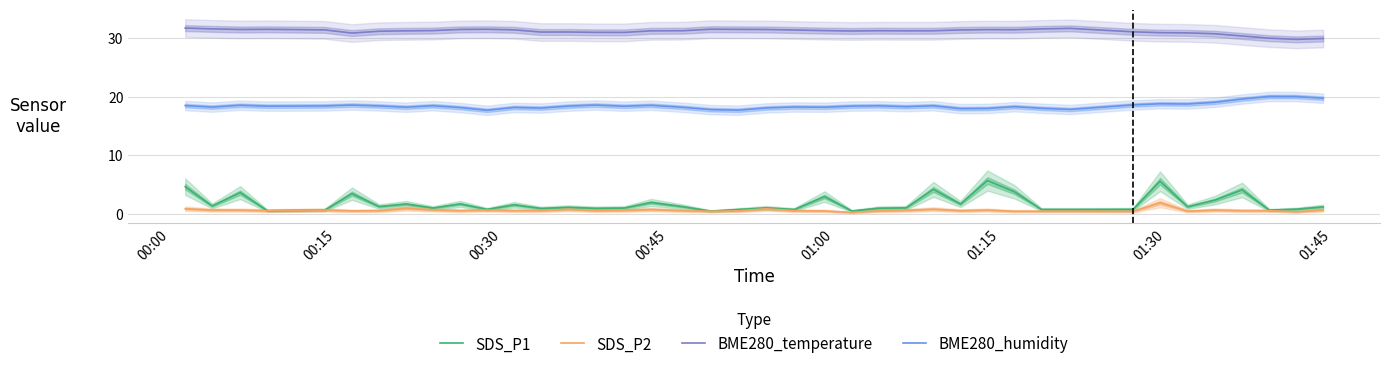

How many categories are shown in the chart?

40